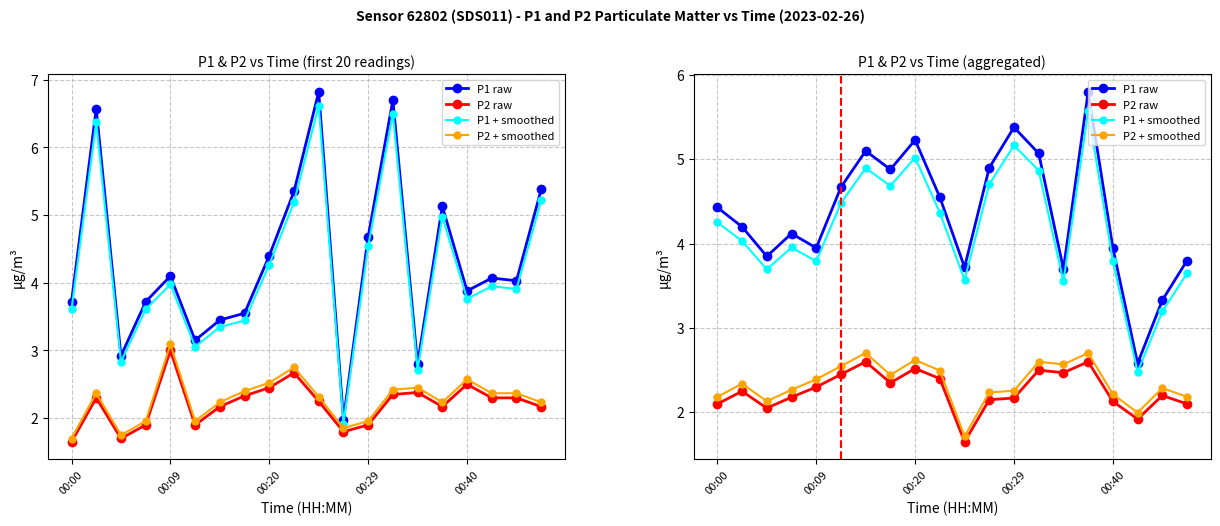

How many data points in P2 raw are above 2?

18